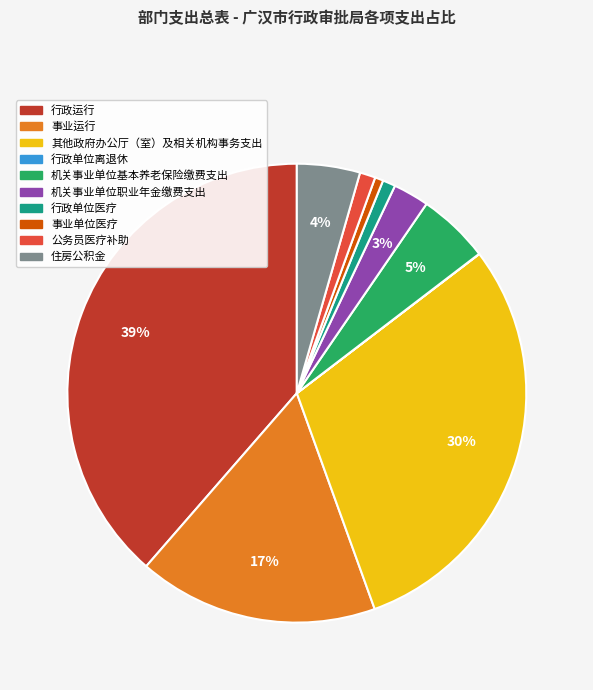

To the nearest percent, what is the average slice percentage?

10%